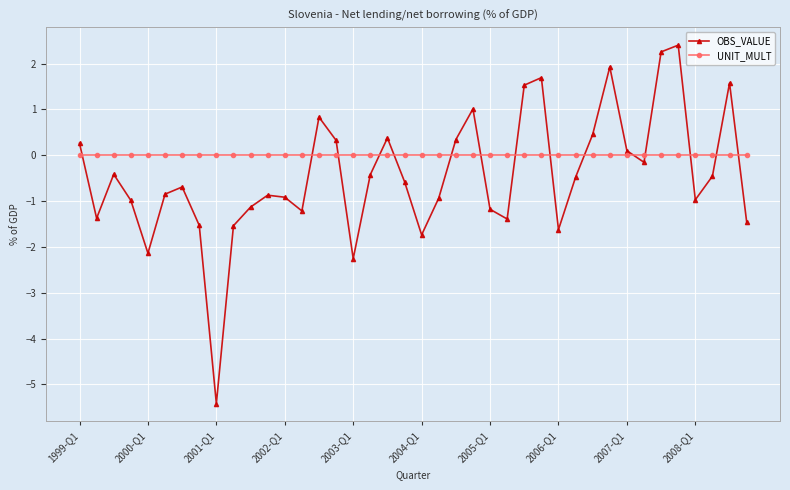

What is the average value of the OBS_VALUE series?

-0.4